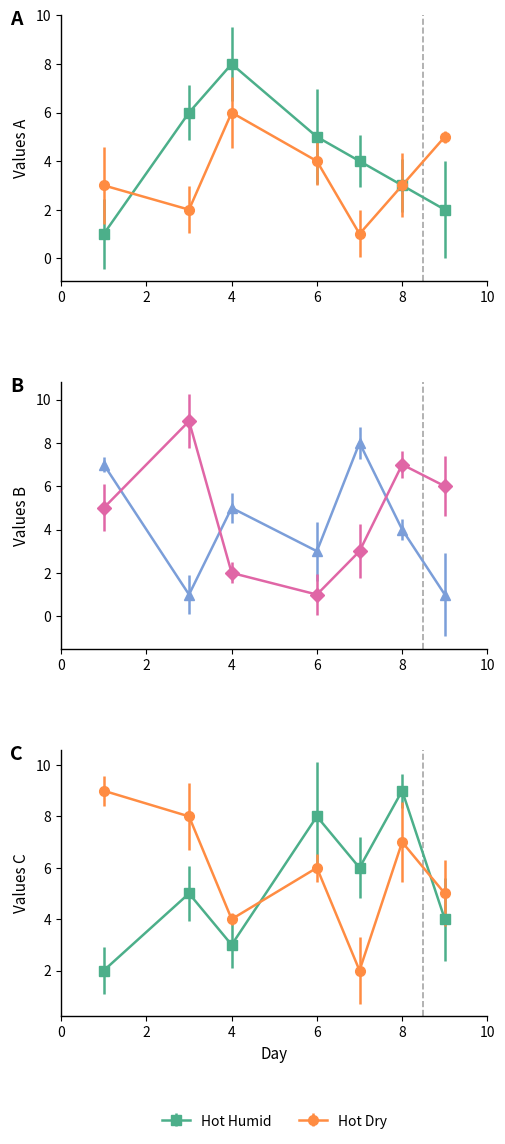

True or false: col_6 has a value of 2 at 6.

False